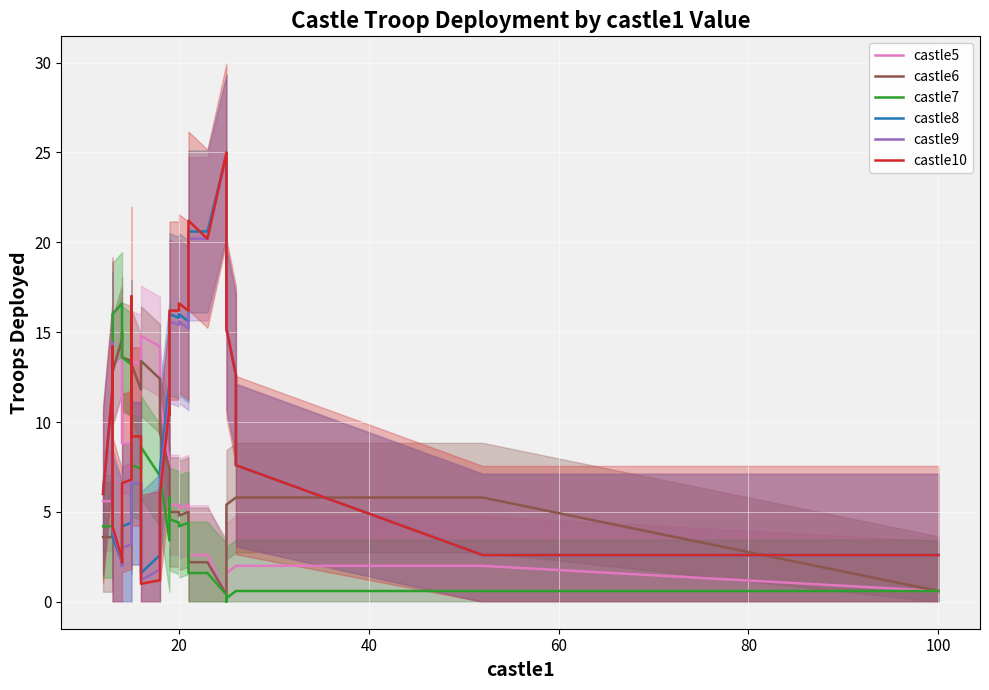

What is the lowest value of the castle5 series?

0.4